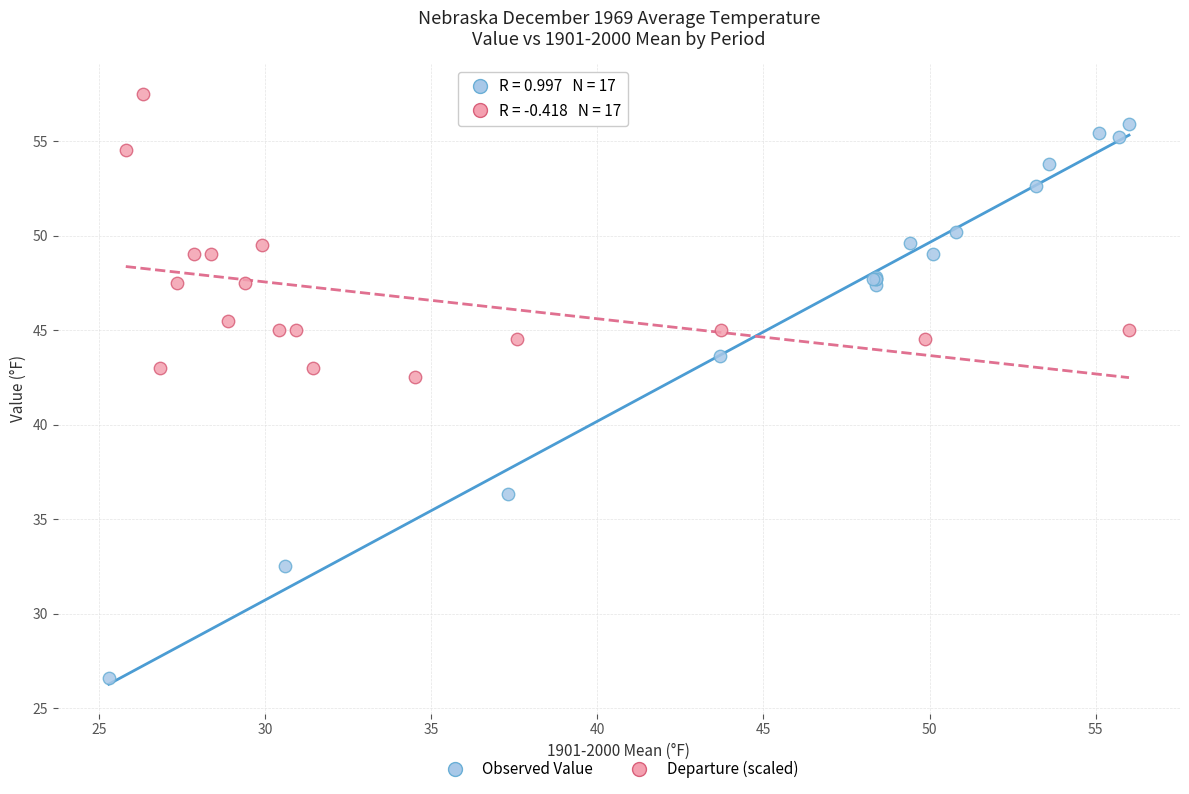

Which series contains the lowest Y value?

Observed Value